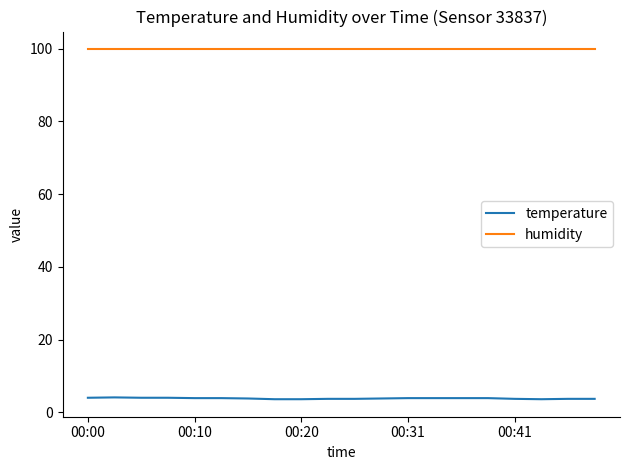

True or false: humidity and temperature intersect in this chart.

False